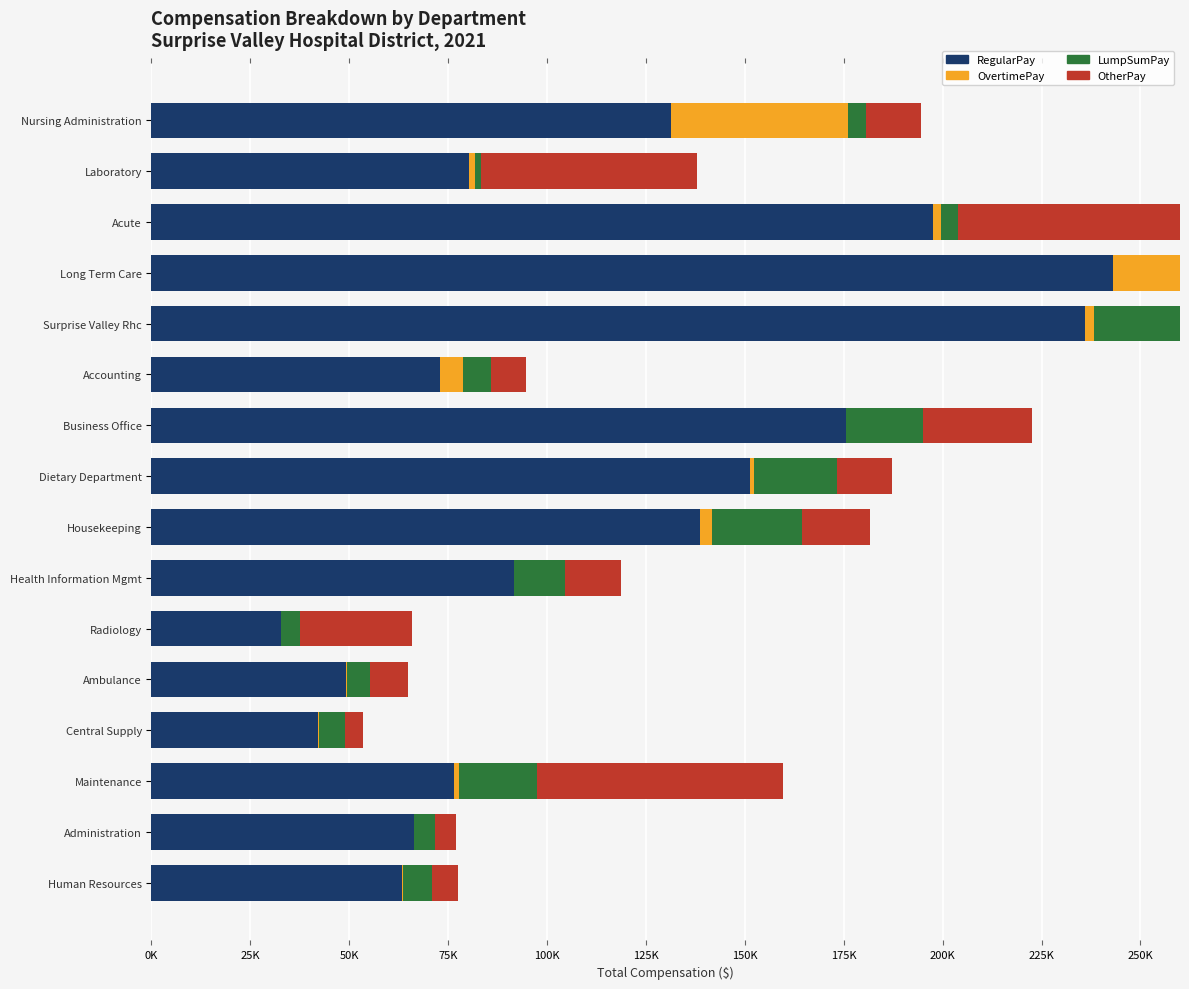

Rank the series at Human Resources from lowest to highest value.

OvertimePay, OtherPay, LumpSumPay, RegularPay